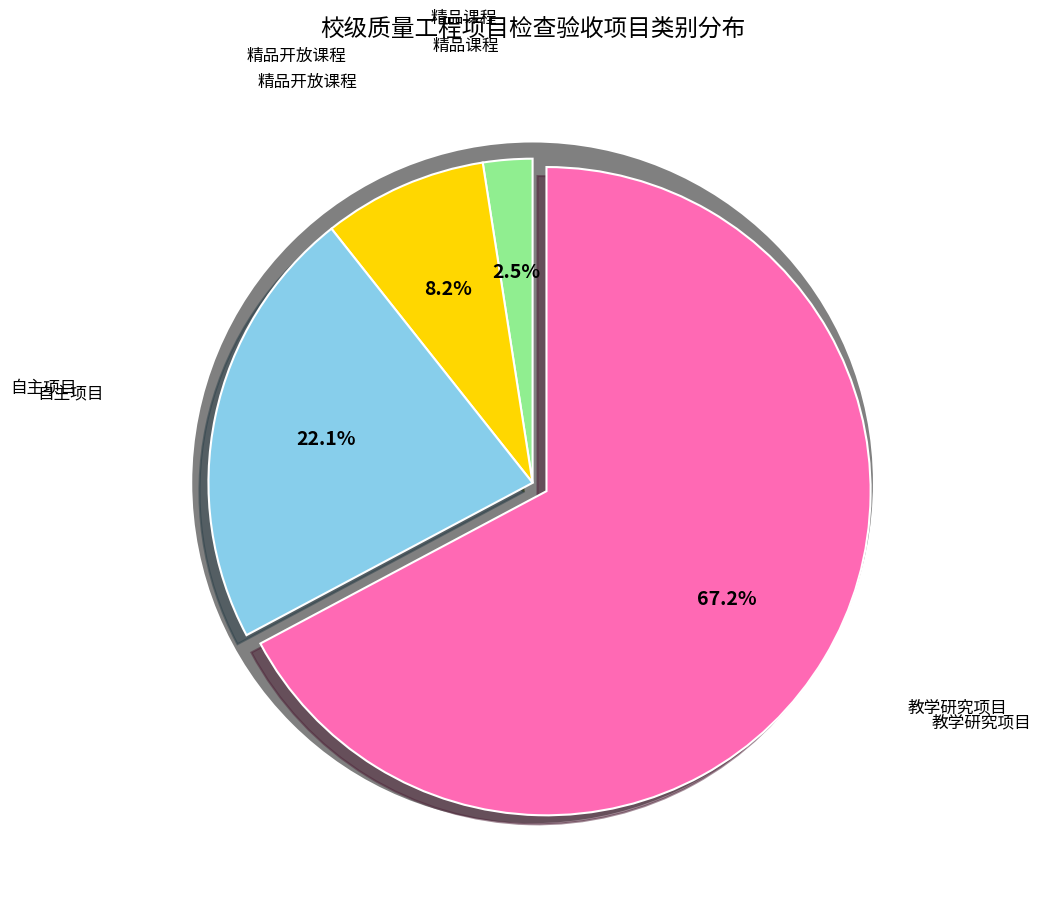

Between 教学研究项目 and 自主项目, which is larger?

教学研究项目